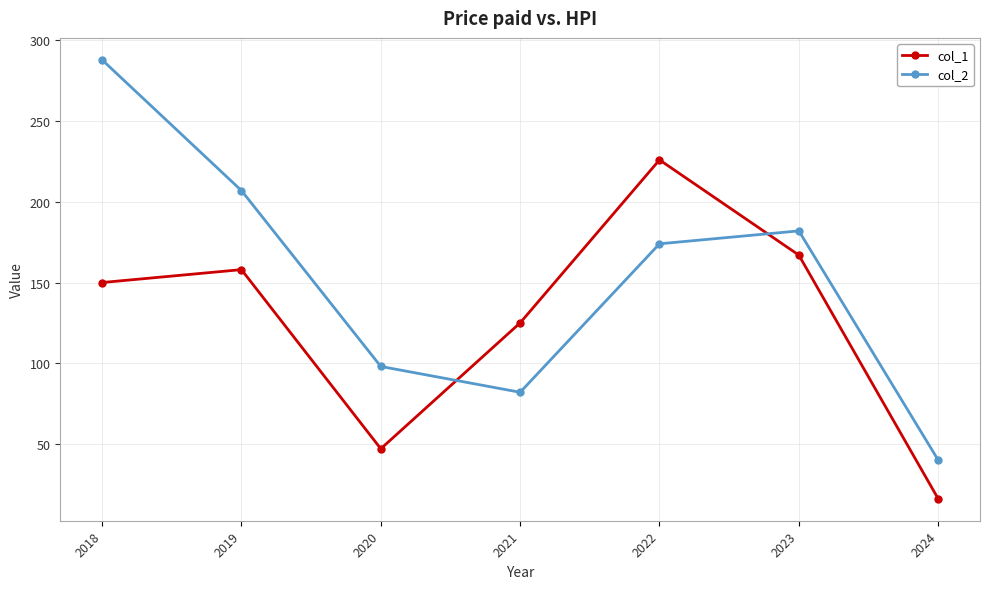

Is it true that col_2 equals 98 at 2020?

True